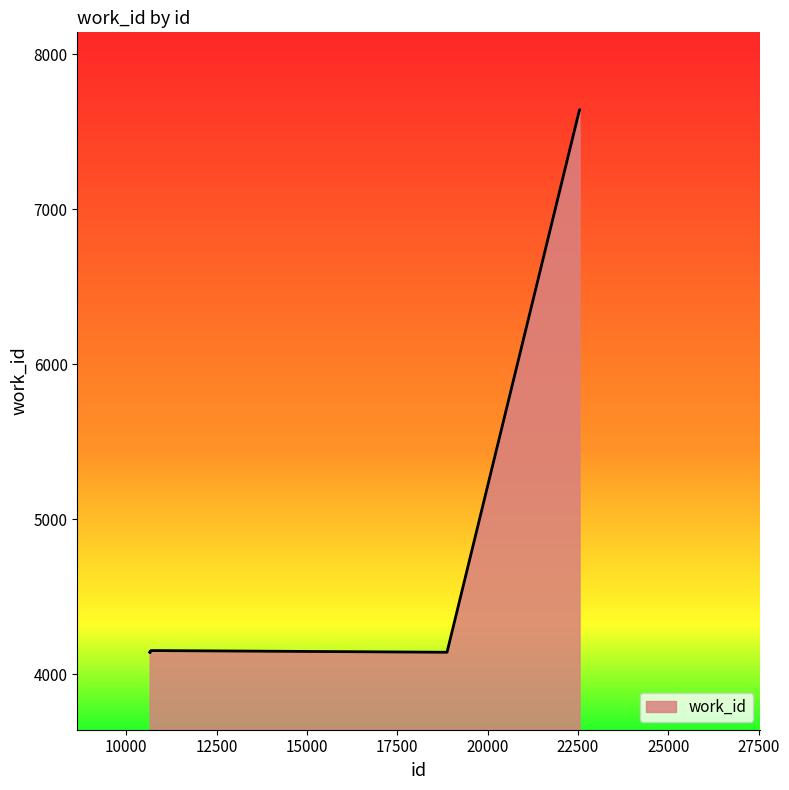

What is the greatest value displayed?

7643